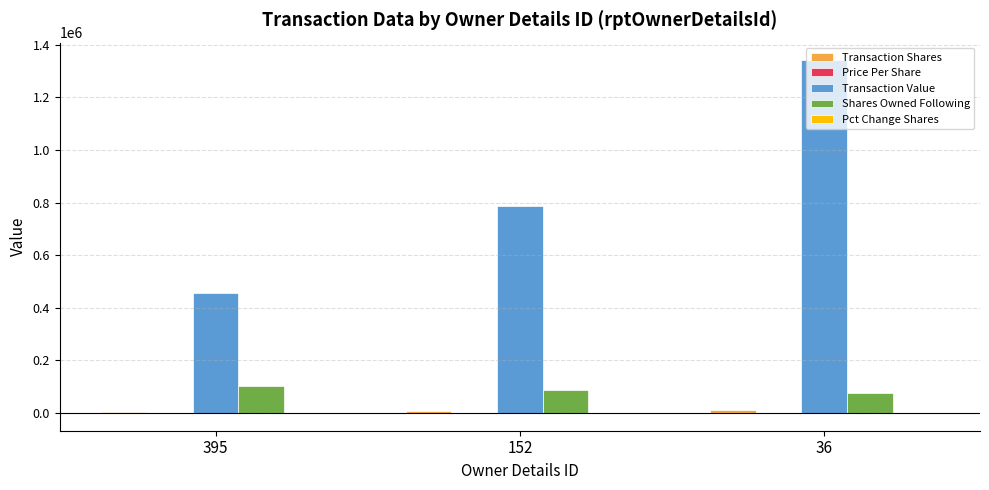

How many distinct data groups are displayed?

5